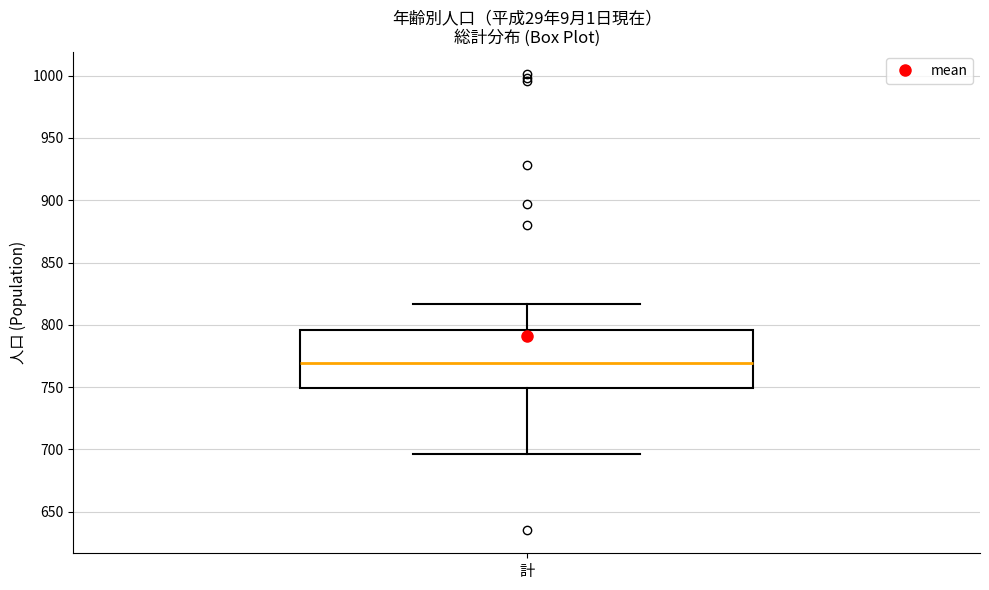

Where is the lower edge of the box for 計 on the y-axis? The values are not printed on the chart, so give them approximately, as read against the axis.

750